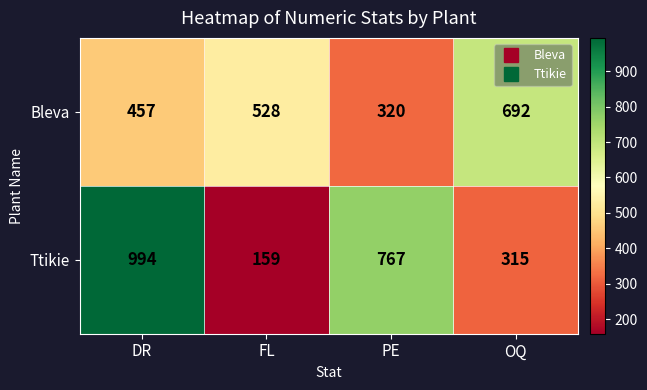

What is the total value across all series at DR?

1451